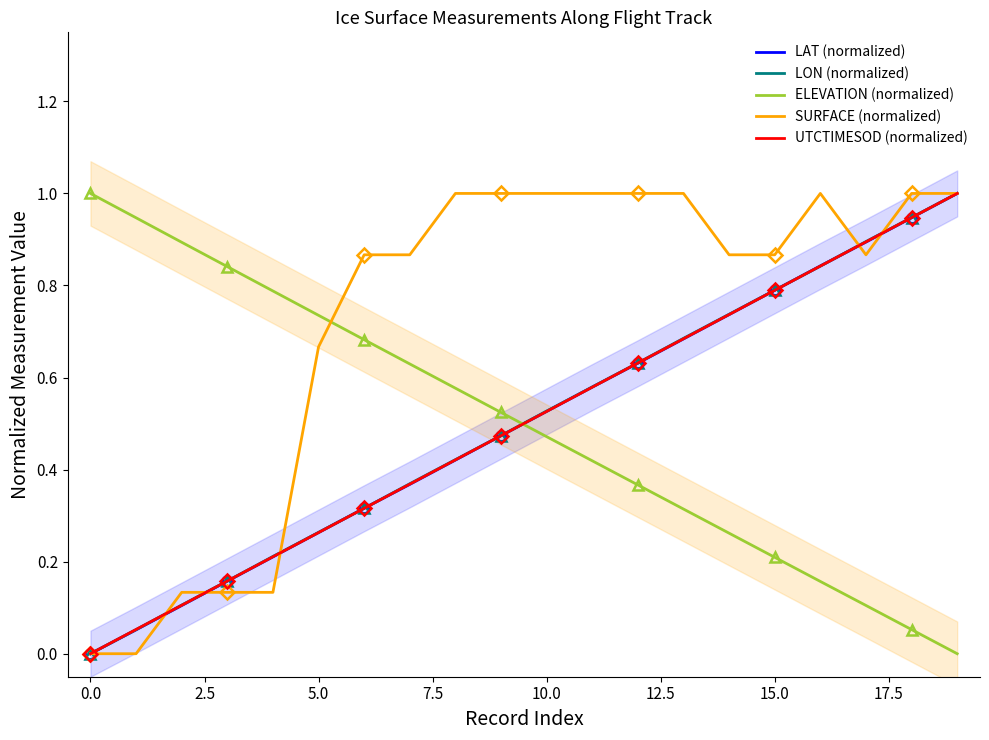

What are all the series names shown in the legend?

LAT (normalized), LON (normalized), ELEVATION (normalized), SURFACE (normalized), UTCTIMESOD (normalized)